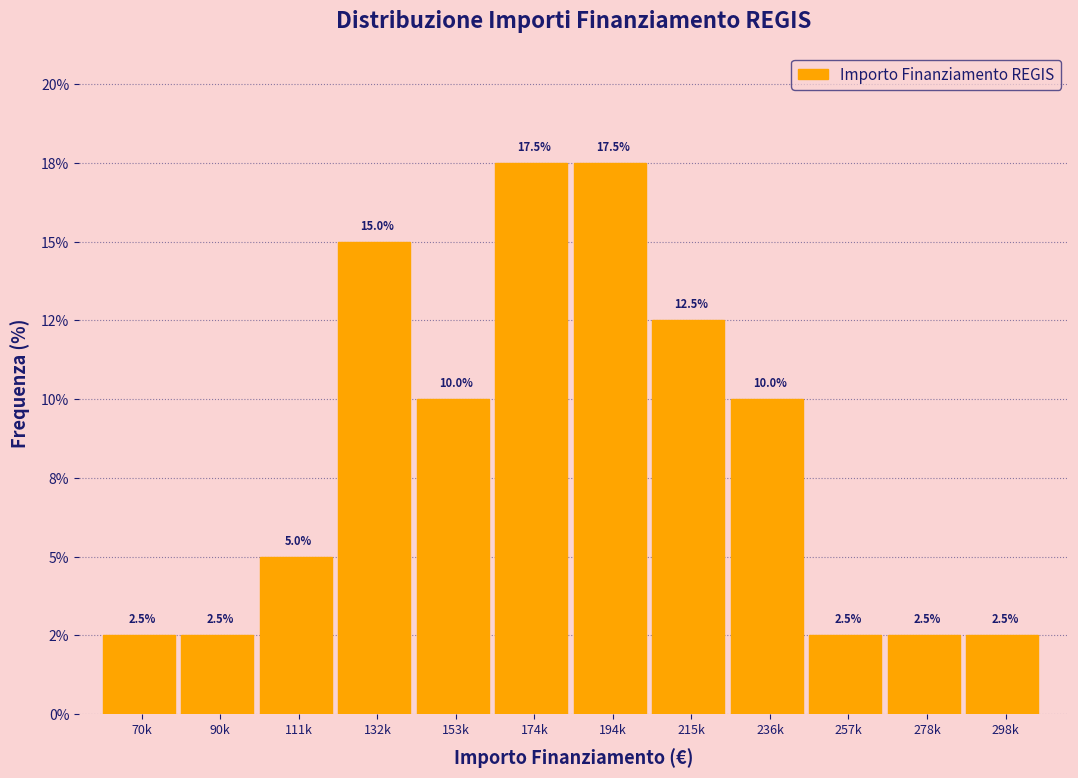

Does the chart contain any negative values?

No